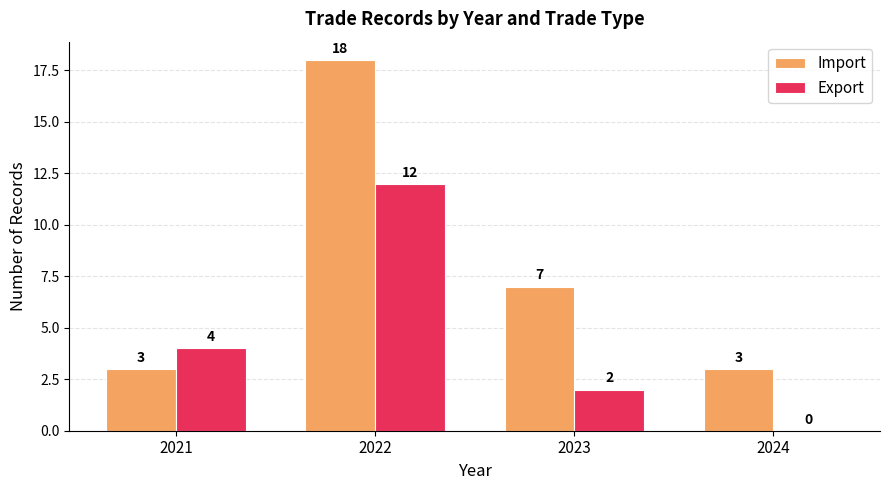

What is the average value of the Import series?

8